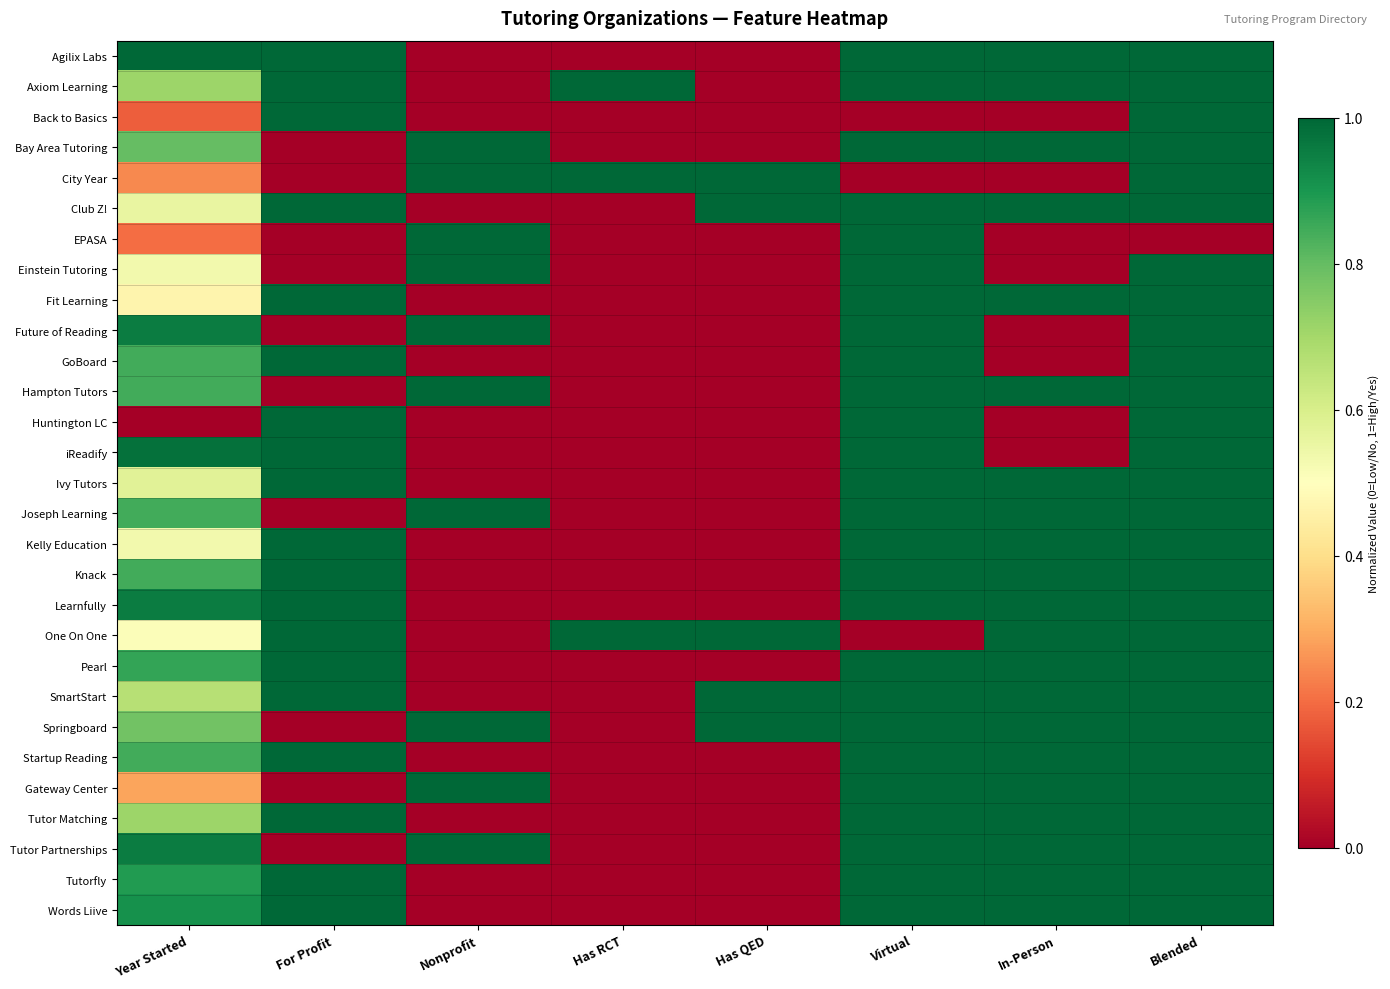

How many categories are shown in the chart?

8